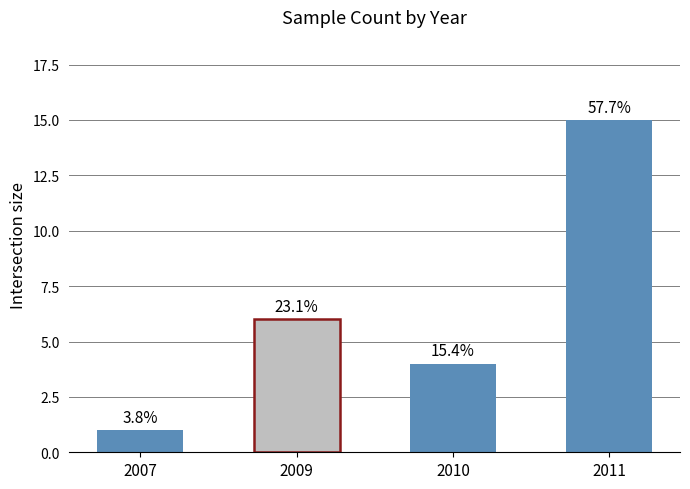

Are the bars grouped side by side (vs. stacked)?

No